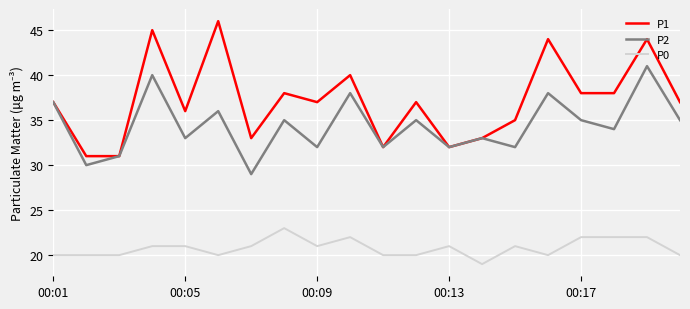

Which series has the largest total across all categories?

P1